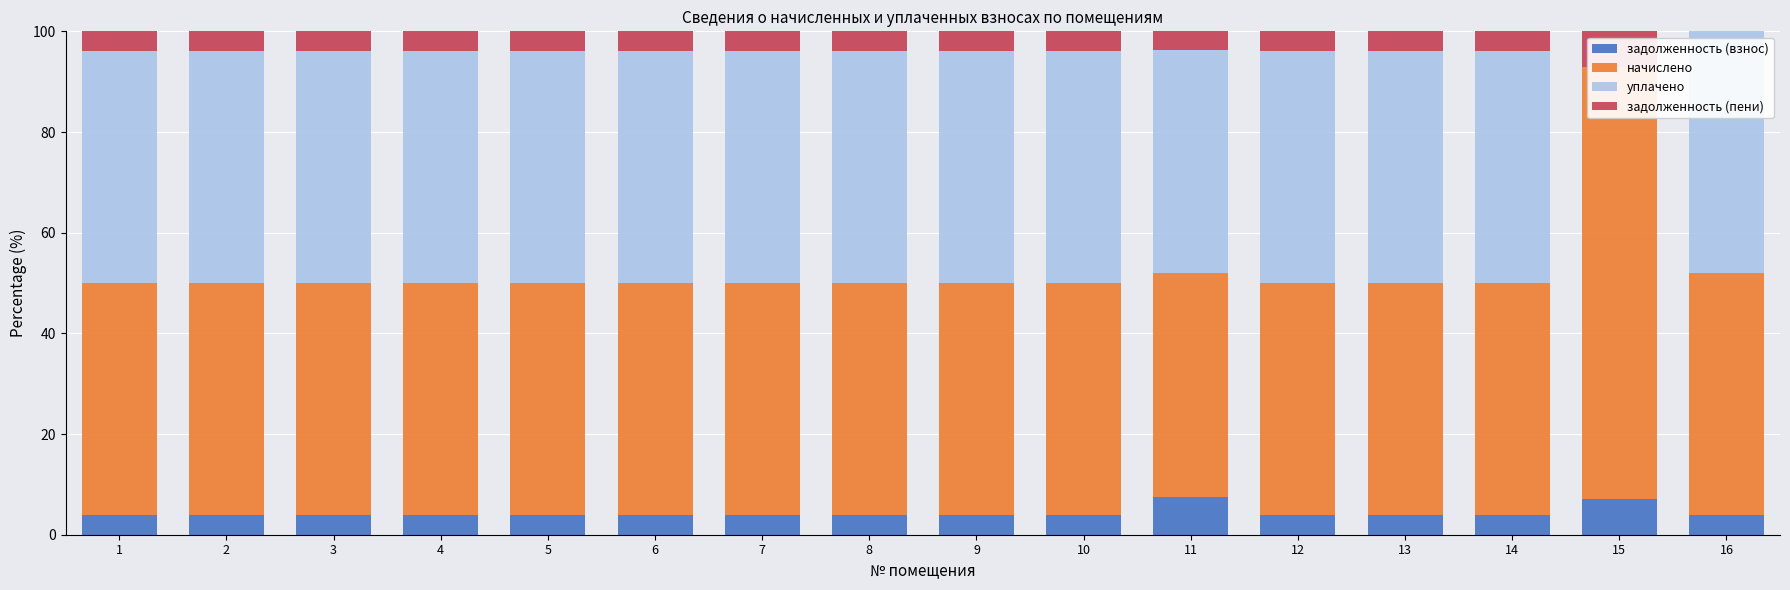

The value of задолженность (взнос) at 1 is 3.9. True or false?

True